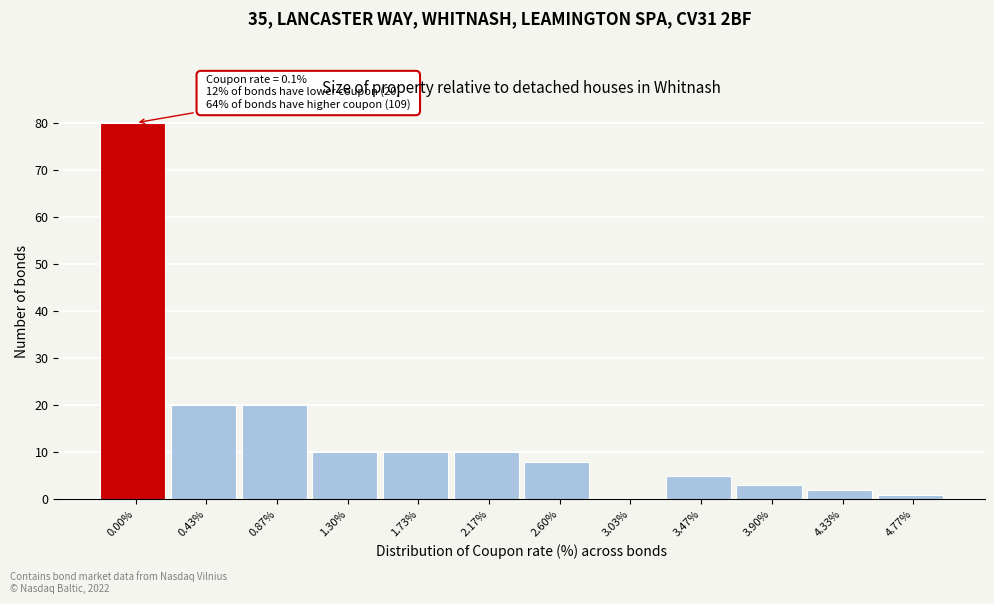

Reading left to right, list all the values displayed in this chart.

0.00%=80	0.43%=20	0.87%=20	1.30%=10	1.73%=10	2.17%=10	2.60%=8	3.03%=0	3.47%=5	3.90%=3	4.33%=2	4.77%=1